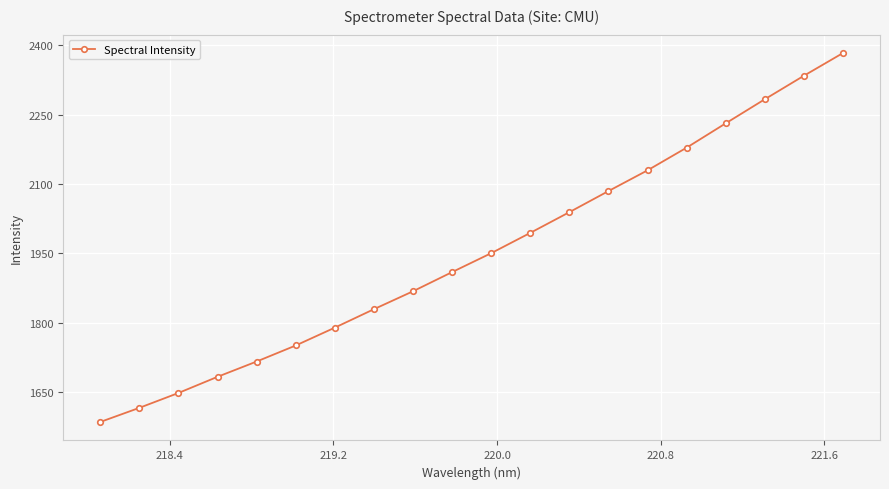

What is the average value?

1950.1